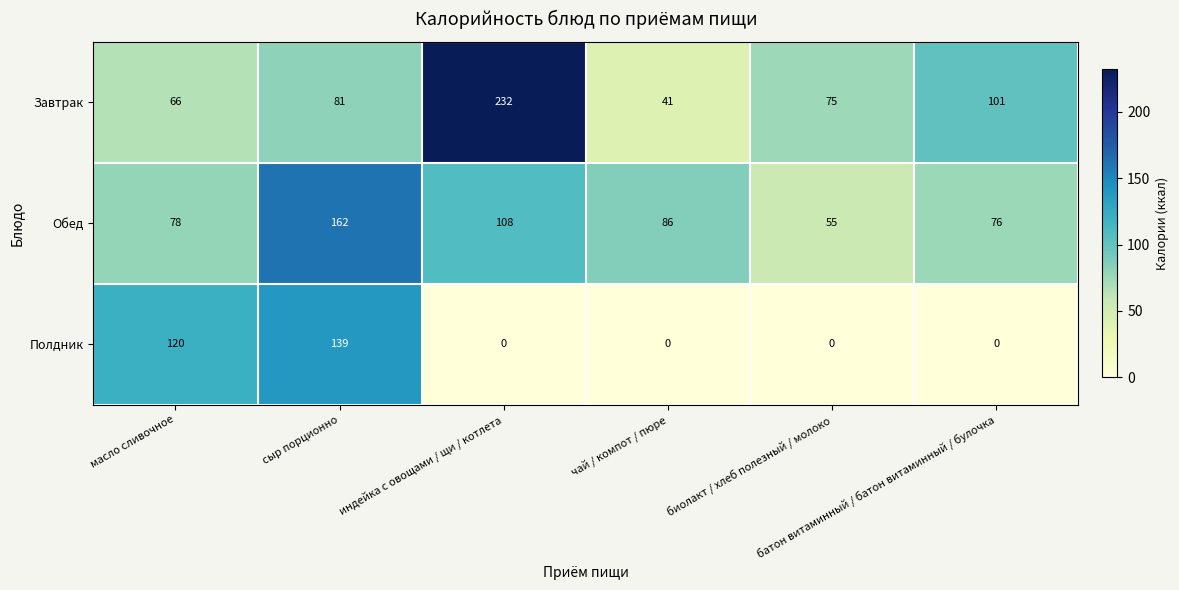

How many data points does each series have?

6